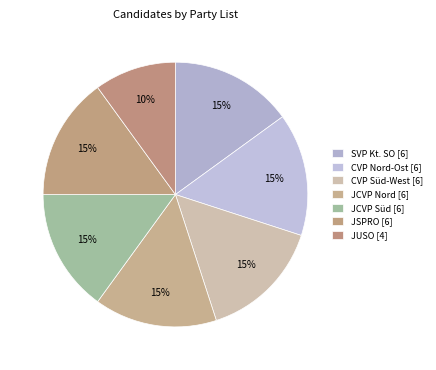

Combined, what portion of the pie is JCVP Süd and CVP Süd-West?

30.0%